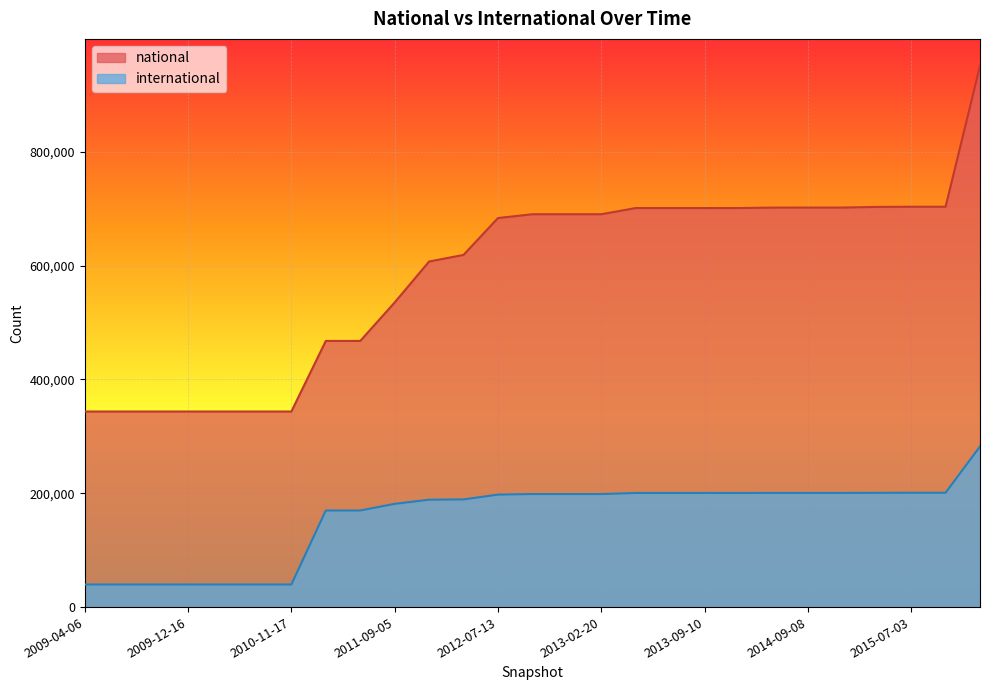

What is the sum of all international values?

4259509